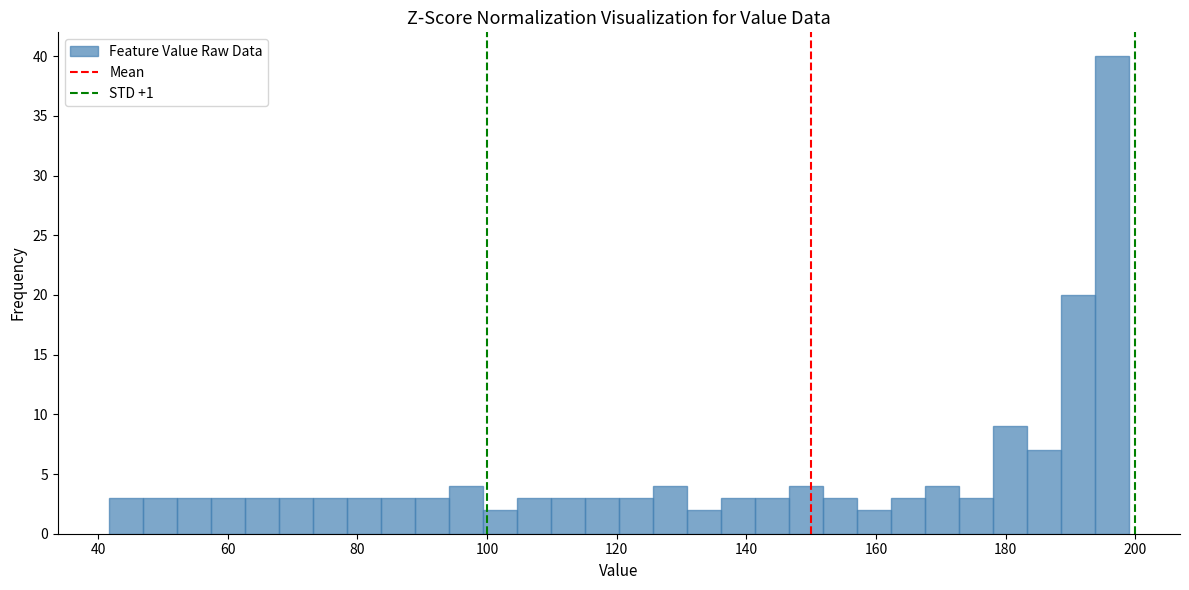

Read against the x-axis, roughly where is the centre of the tallest bar?

196